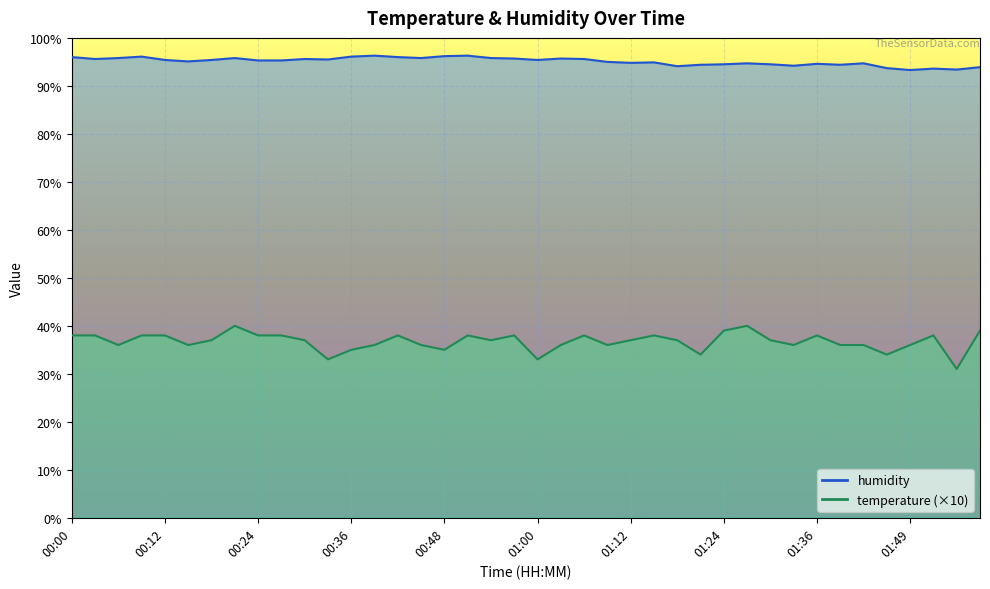

True or false: humidity and temperature intersect in this chart.

False